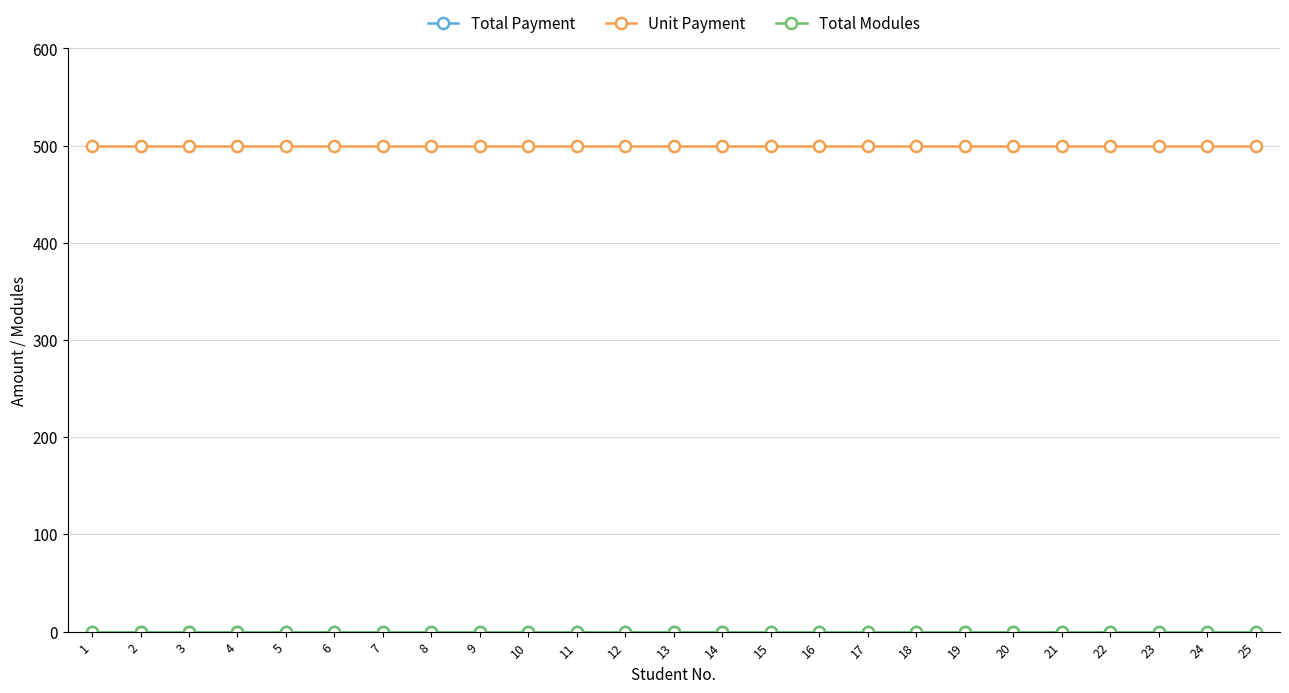

Between 9 and 21, which series saw the biggest shift?

Total Payment